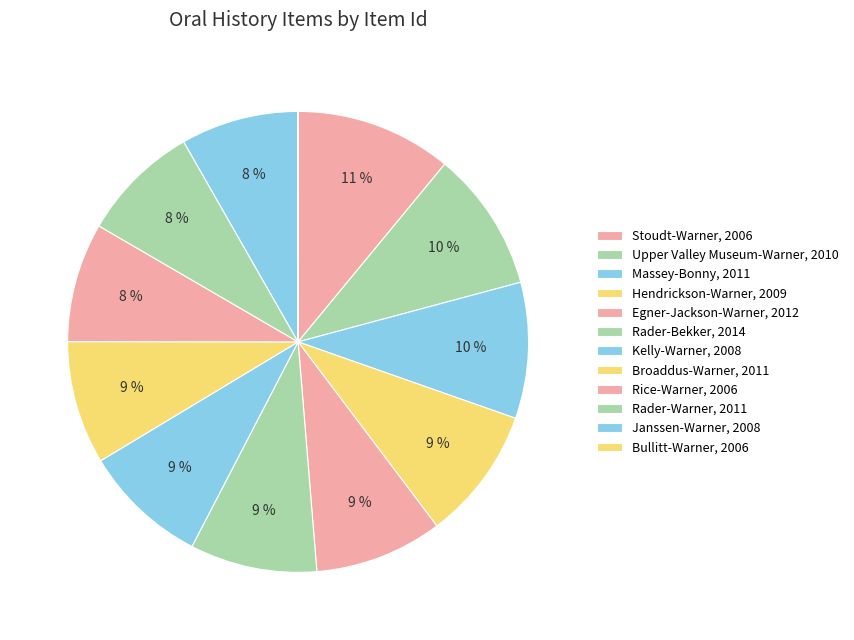

Does Janssen-Warner, 2008 represent more than half of the total?

No